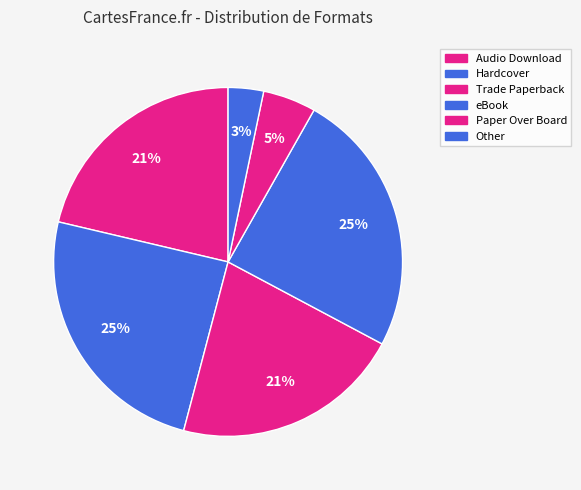

Rank the categories by value from highest to lowest.

Hardcover, eBook, Trade Paperback, Audio Download, Paper Over Board, Other